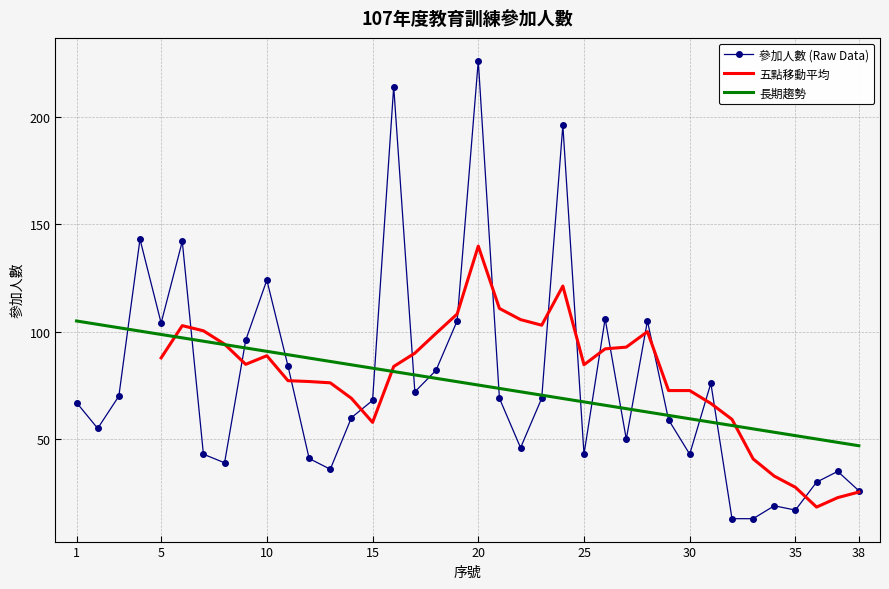

What is the difference between the maximum and minimum values?

213